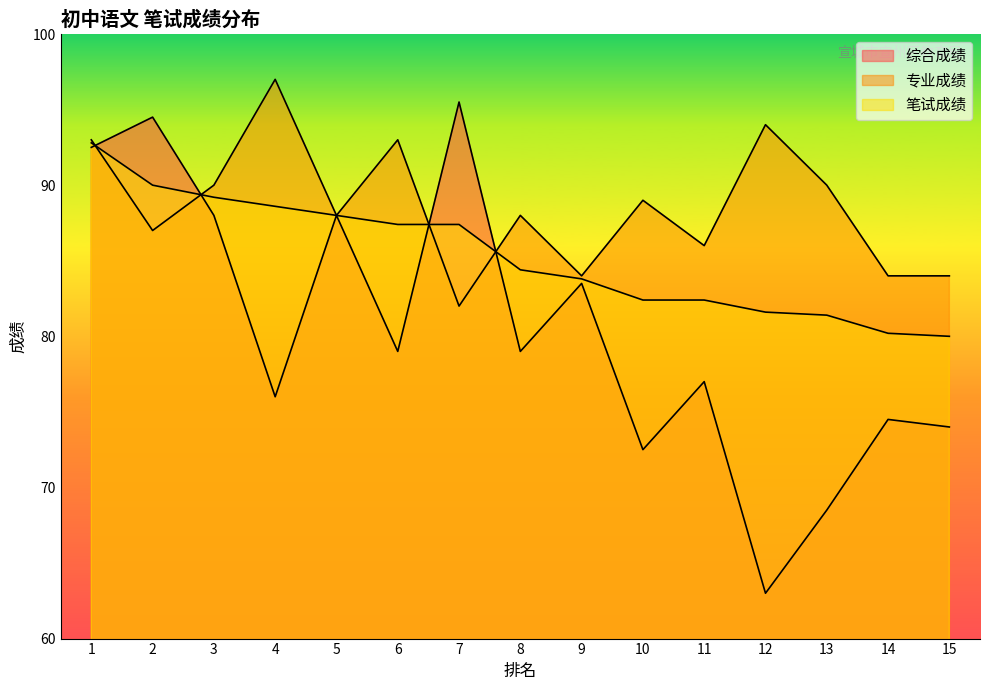

How many values in the 综合成绩 series exceed 79?

6